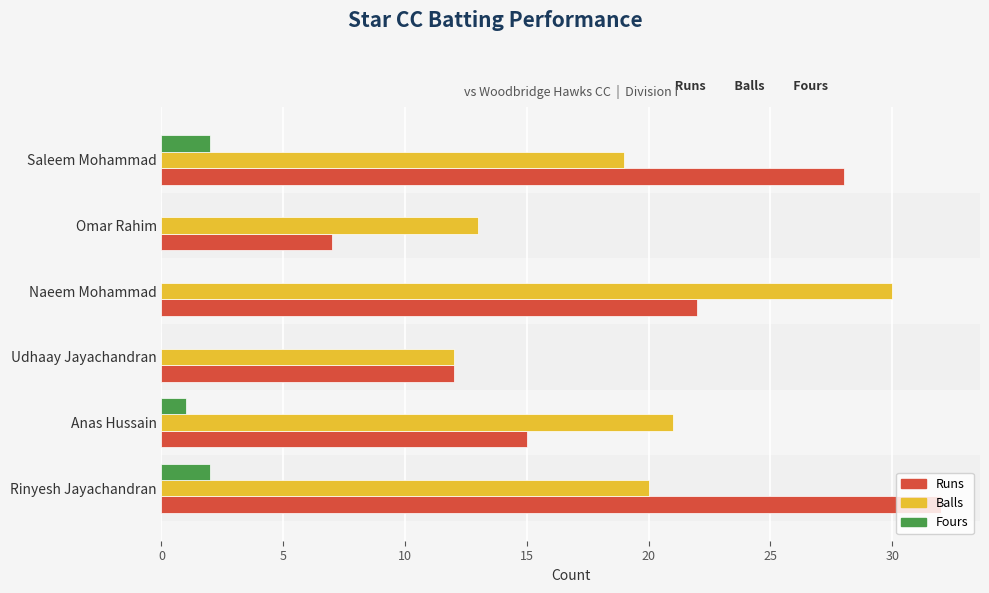

Is the value of Fours at Udhaay Jayachandran greater than the value of Balls at Saleem Mohammad?

No